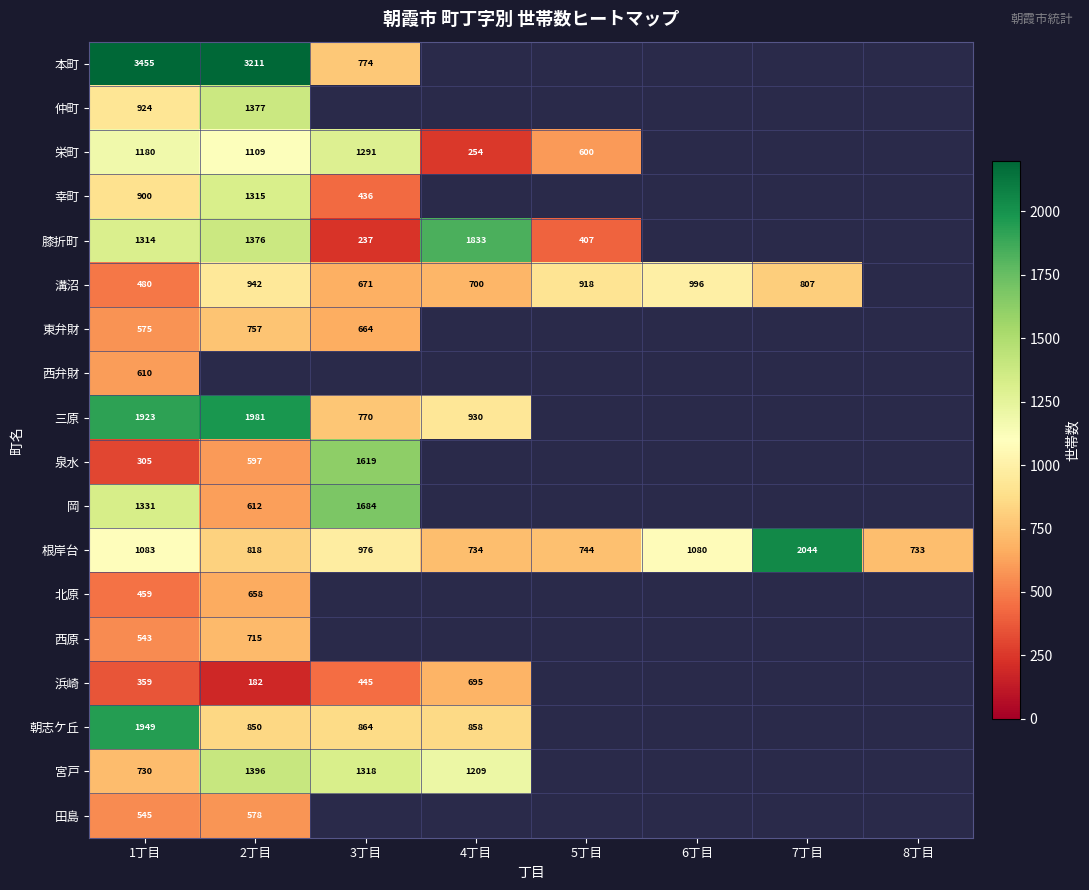

True or false: 根岸台 has a value of 467 at 4丁目.

False